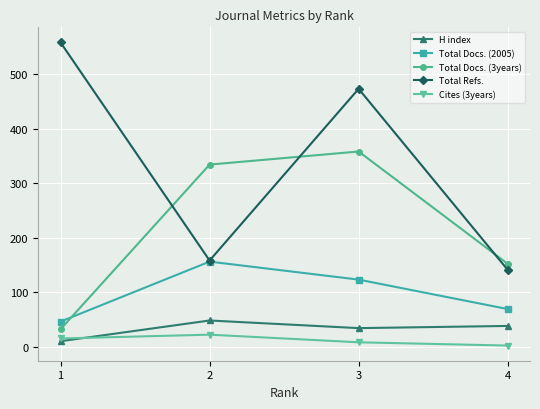

List the series in order of their peak value, highest first.

Total Refs., Total Docs. (3years), Total Docs. (2005), H index, Cites (3years)